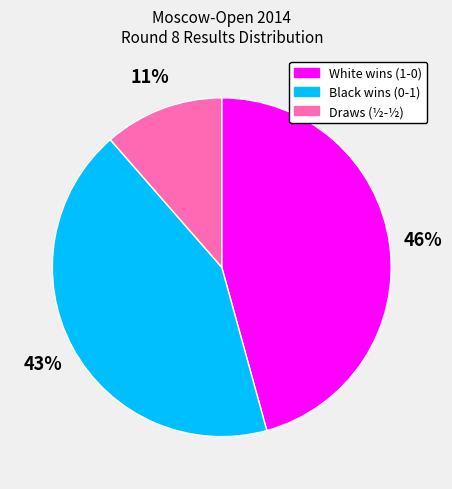

The Black wins (0-1) slice represents 43% of the pie. True or false?

True